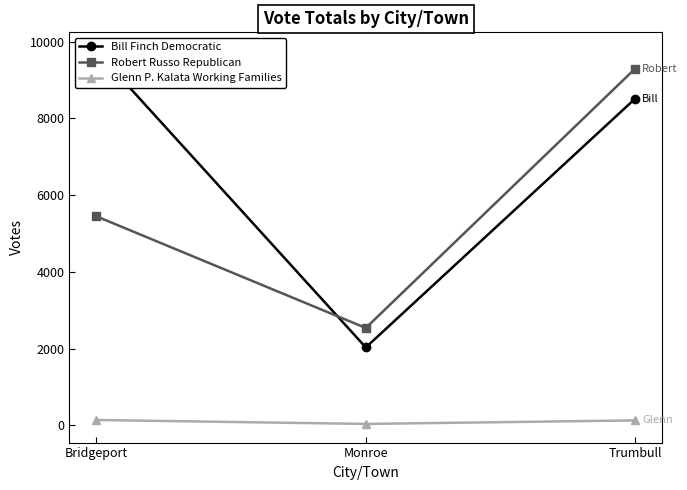

What value does the Robert Russo Republican series have at Monroe, to the nearest 100?

2500